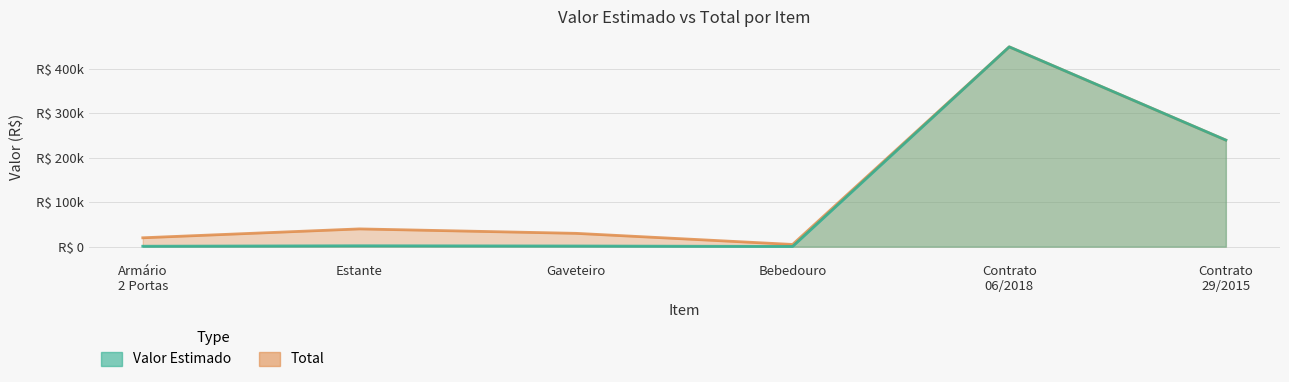

Is the value of Valor Estimado at Bebedouro greater than the value of Total at Bebedouro?

No